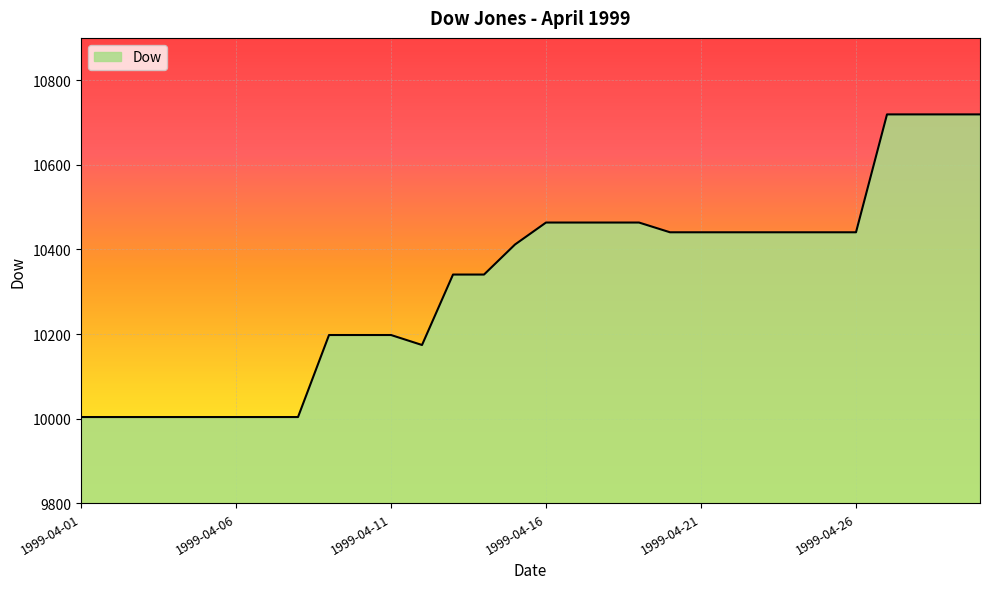

What is the greatest value displayed?

10719.2